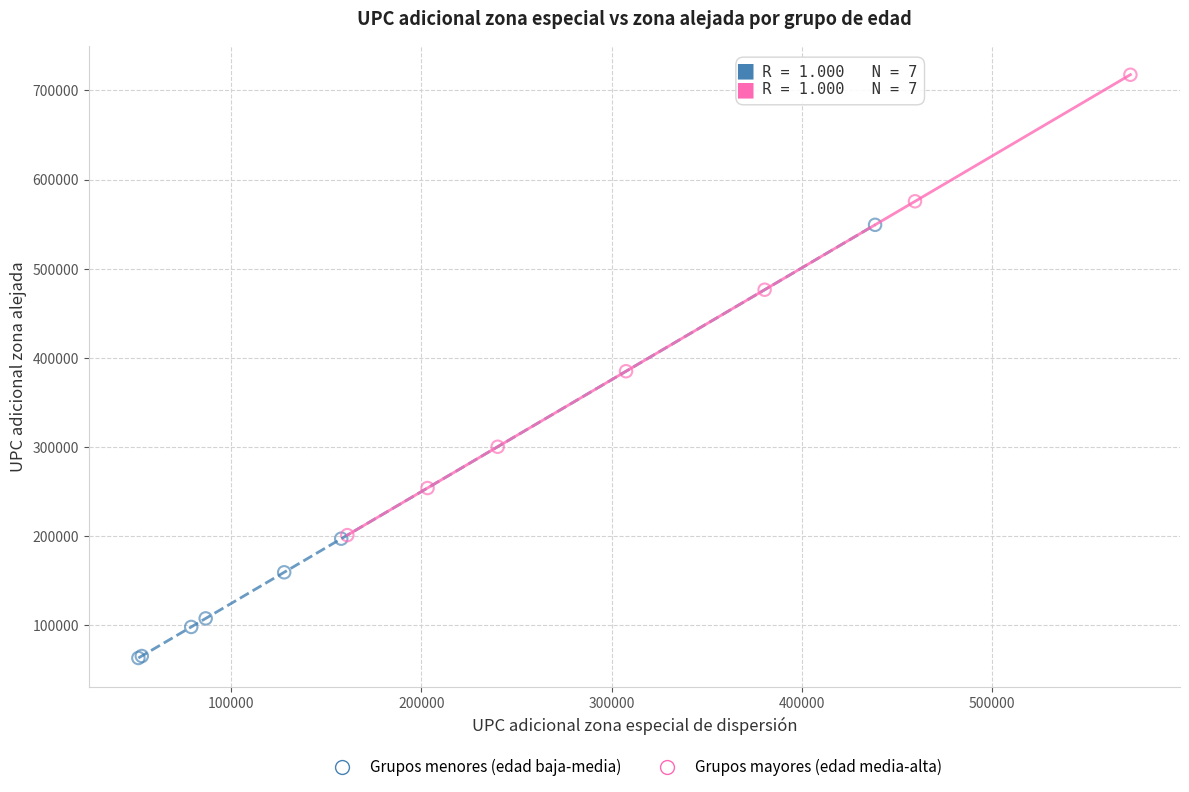

Which series reaches the minimum Y coordinate?

Grupos menores (edad baja-media)